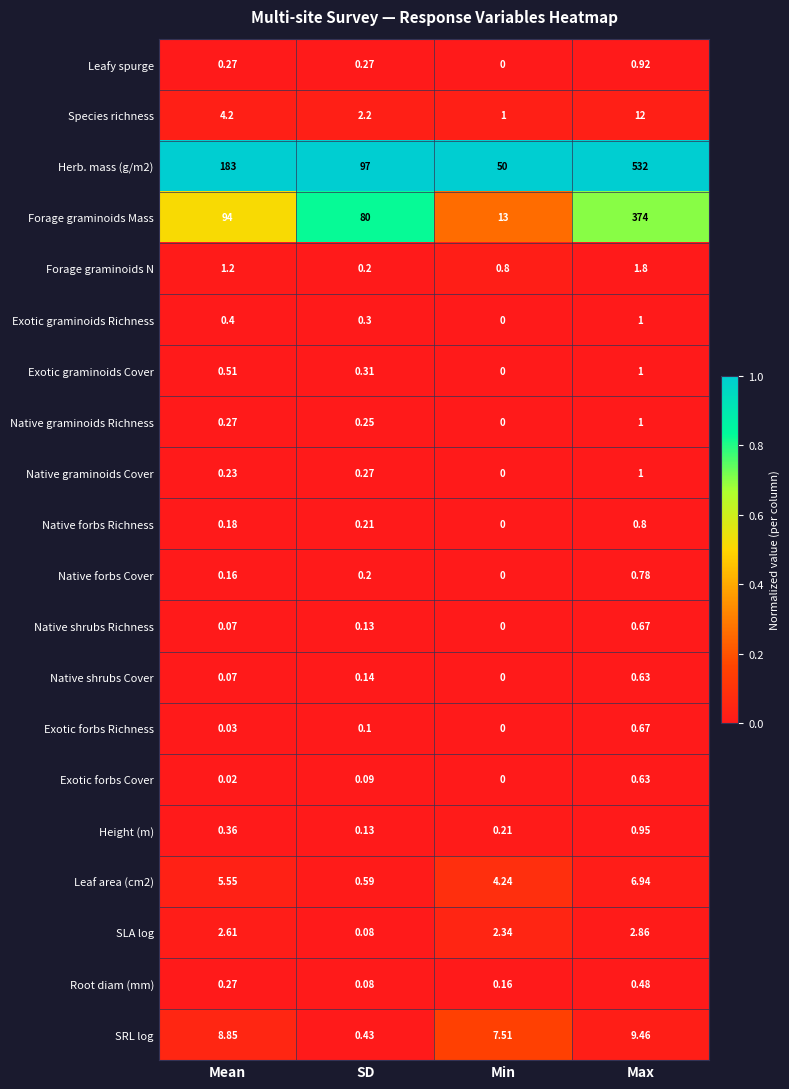

At which category does the chart reach its peak across all series?

Max